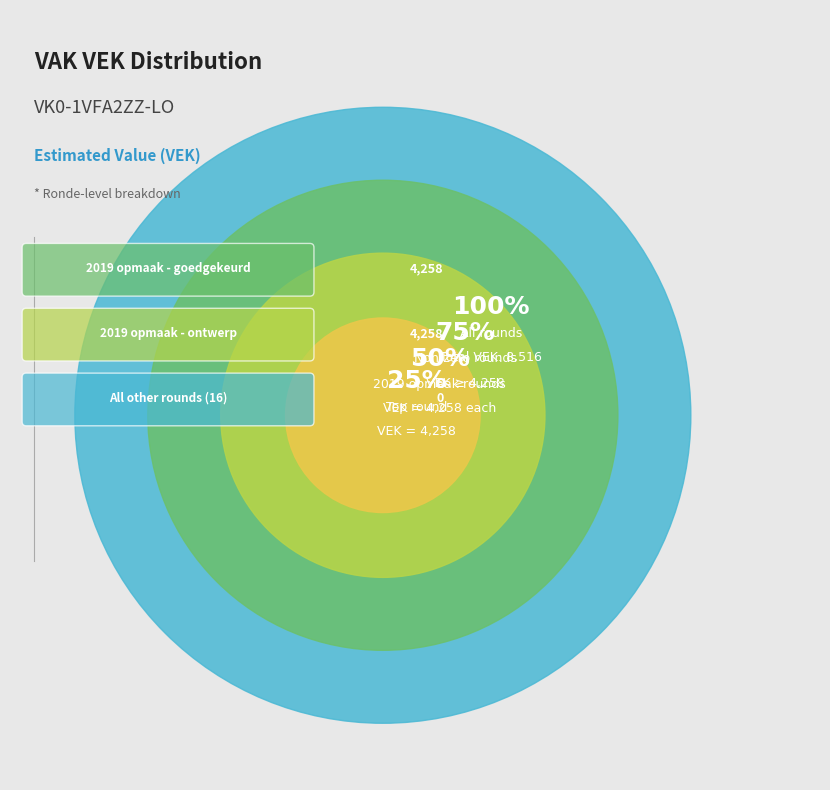

Which category has the biggest portion of the pie?

2019 opmaak - goedgekeurd